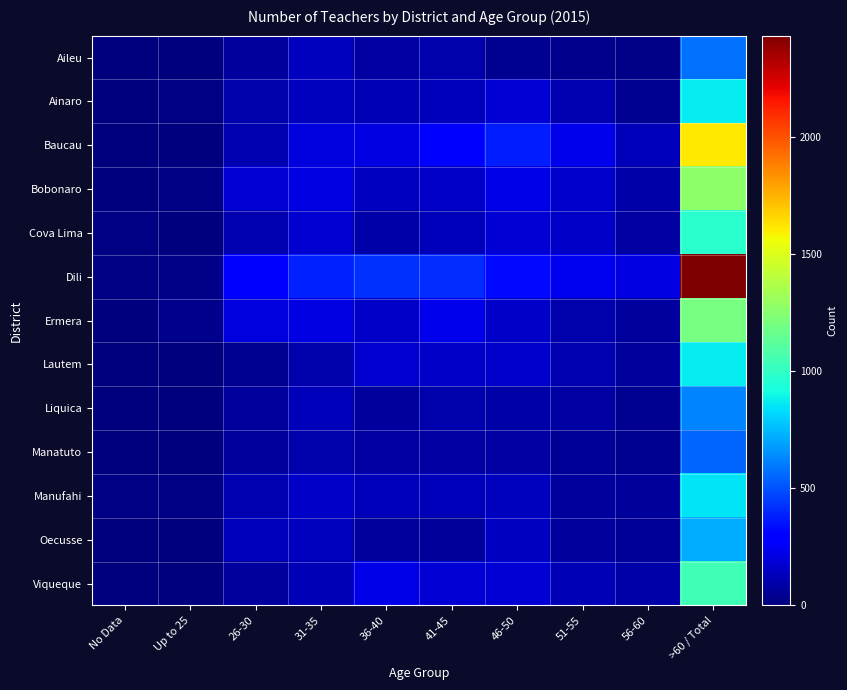

Reading left to right, extract all data points from this chart.

Aileu: No Data=2	Up to 25=0	26-30=67	31-35=135	36-40=81	41-45=96	46-50=45	51-55=34	56-60=20	>60 / Total=579
Ainaro: No Data=3	Up to 25=12	26-30=101	31-35=138	36-40=119	41-45=131	46-50=187	51-55=113	56-60=43	>60 / Total=871
Baucau: No Data=6	Up to 25=8	26-30=111	31-35=202	36-40=218	41-45=280	46-50=372	51-55=237	56-60=124	>60 / Total=1612
Bobonaro: No Data=3	Up to 25=13	26-30=188	31-35=214	36-40=148	41-45=159	46-50=219	51-55=168	56-60=94	>60 / Total=1267
Cova Lima: No Data=11	Up to 25=5	26-30=109	31-35=175	36-40=88	41-45=125	46-50=190	51-55=158	56-60=79	>60 / Total=970
Dili: No Data=14	Up to 25=25	26-30=277	31-35=381	36-40=420	41-45=409	46-50=329	51-55=243	56-60=214	>60 / Total=2434
Ermera: No Data=8	Up to 25=30	26-30=206	31-35=217	36-40=160	41-45=230	46-50=156	51-55=98	56-60=68	>60 / Total=1206
Lautem: No Data=2	Up to 25=3	26-30=47	31-35=104	36-40=174	41-45=159	46-50=163	51-55=110	56-60=67	>60 / Total=872
Liquica: No Data=4	Up to 25=0	26-30=68	31-35=129	36-40=75	41-45=102	46-50=87	51-55=82	56-60=43	>60 / Total=623
Manatuto: No Data=0	Up to 25=6	26-30=76	31-35=101	36-40=79	41-45=78	46-50=83	51-55=55	56-60=46	>60 / Total=542
Manufahi: No Data=13	Up to 25=13	26-30=112	31-35=155	36-40=126	41-45=133	46-50=135	51-55=73	56-60=60	>60 / Total=854
Oecusse: No Data=9	Up to 25=7	26-30=130	31-35=141	36-40=71	41-45=63	46-50=146	51-55=72	56-60=54	>60 / Total=719
Viqueque: No Data=2	Up to 25=3	26-30=73	31-35=116	36-40=220	41-45=186	46-50=182	51-55=121	56-60=93	>60 / Total=1037